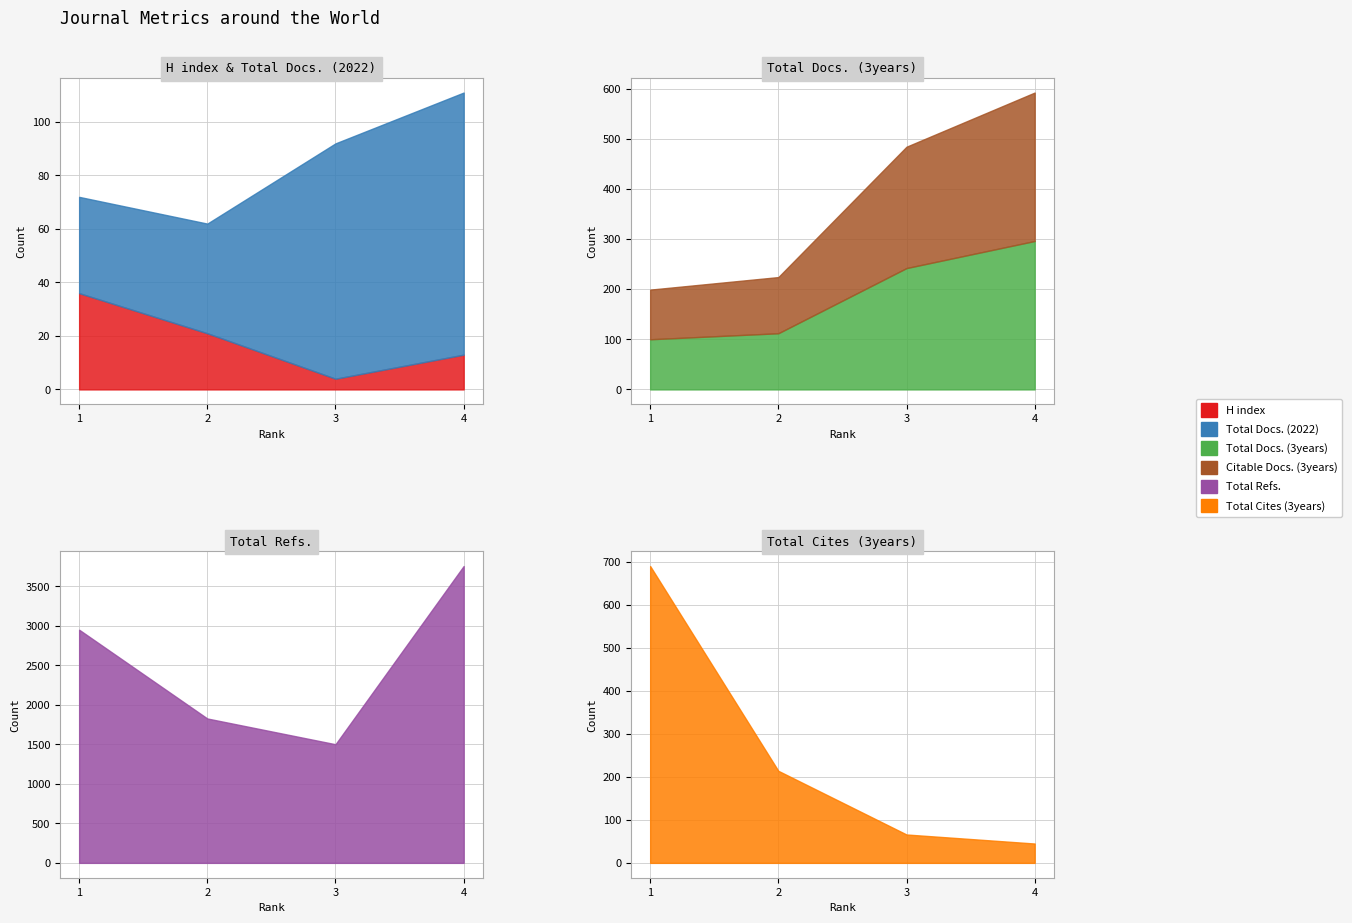

What is the sum of the Total Docs. (3years) values at 1 and 3?

342